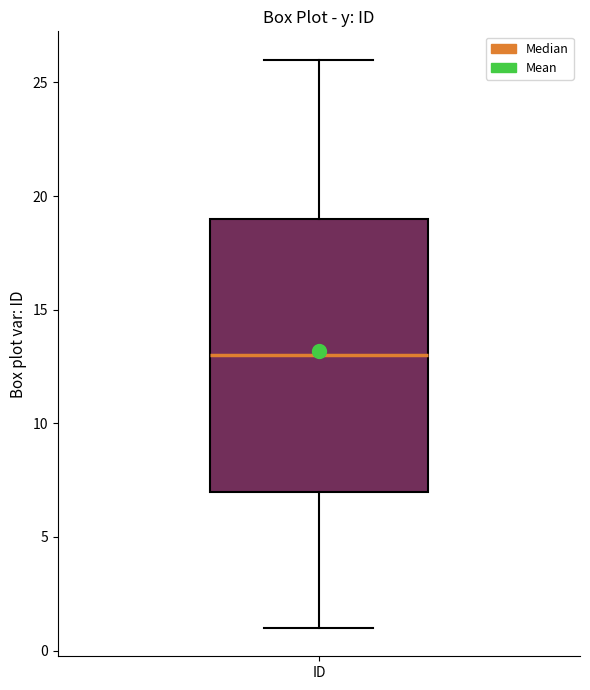

Transcribe this box plot: give where the median line is, the range the box spans, and where the two whiskers end, as read against the y-axis. The values are not printed on the chart, so give them approximately, as read against the axis.

median 13, box 7 to 19, whiskers 1 to 26